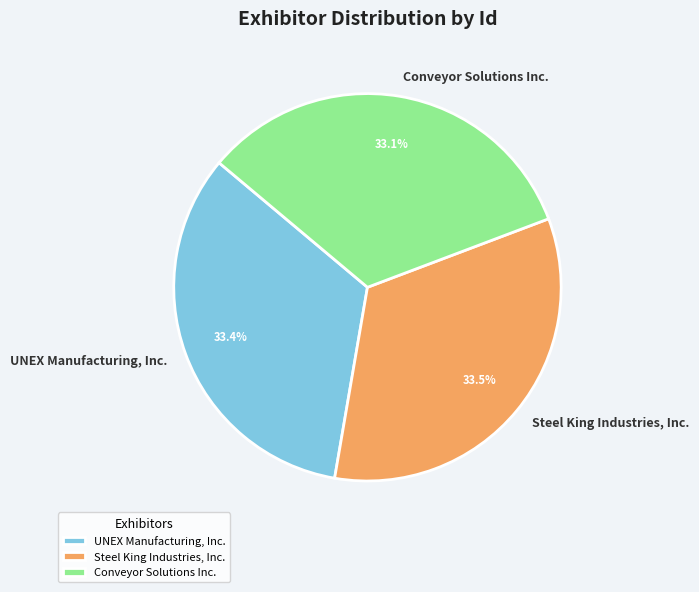

Approximately how many times larger is the value at UNEX Manufacturing, Inc. compared to Steel King Industries, Inc.?

1.0